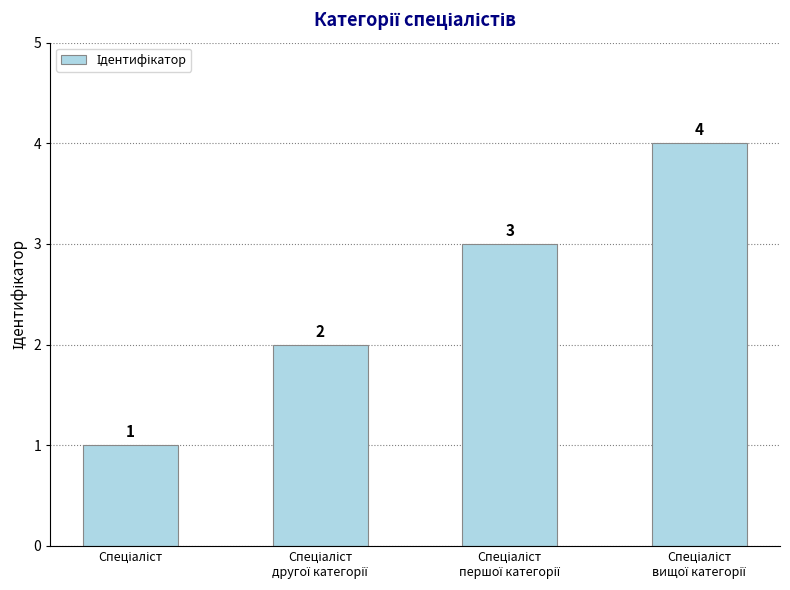

Are the bars horizontal?

No